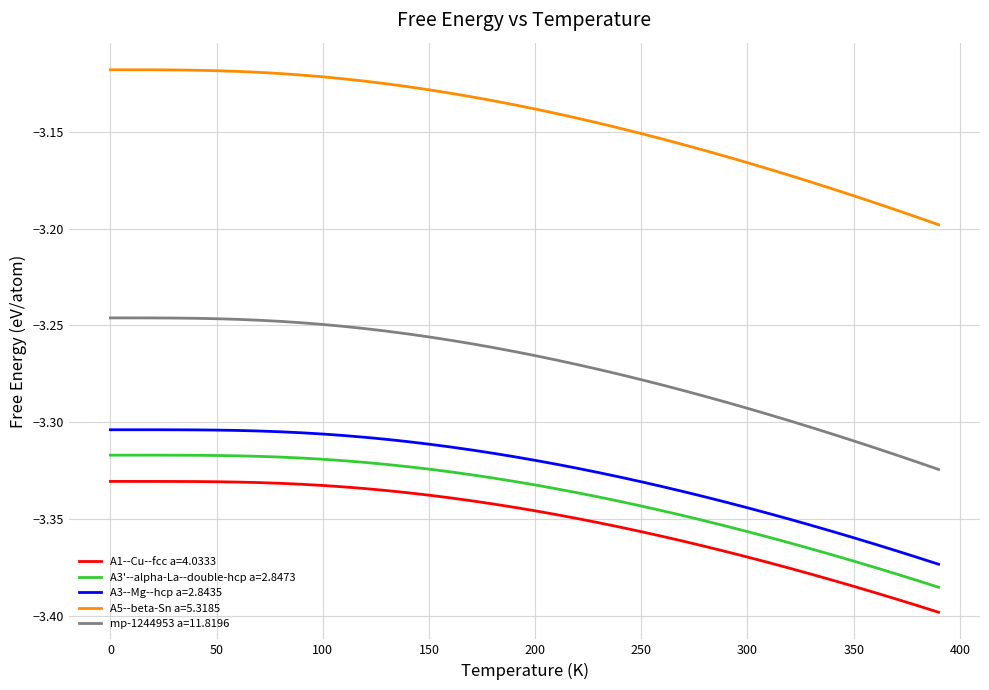

Rank the series by their maximum value, from lowest to highest.

A1--Cu--fcc a=4.0333, A3'--alpha-La--double-hcp a=2.8473, A3--Mg--hcp a=2.8435, mp-1244953 a=11.8196, A5--beta-Sn a=5.3185